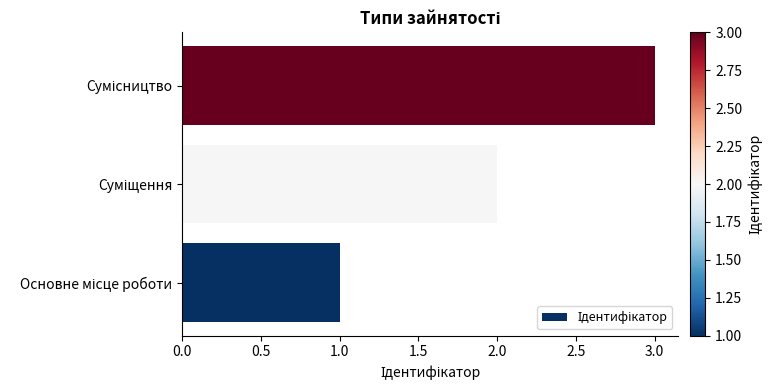

What is the average value?

2